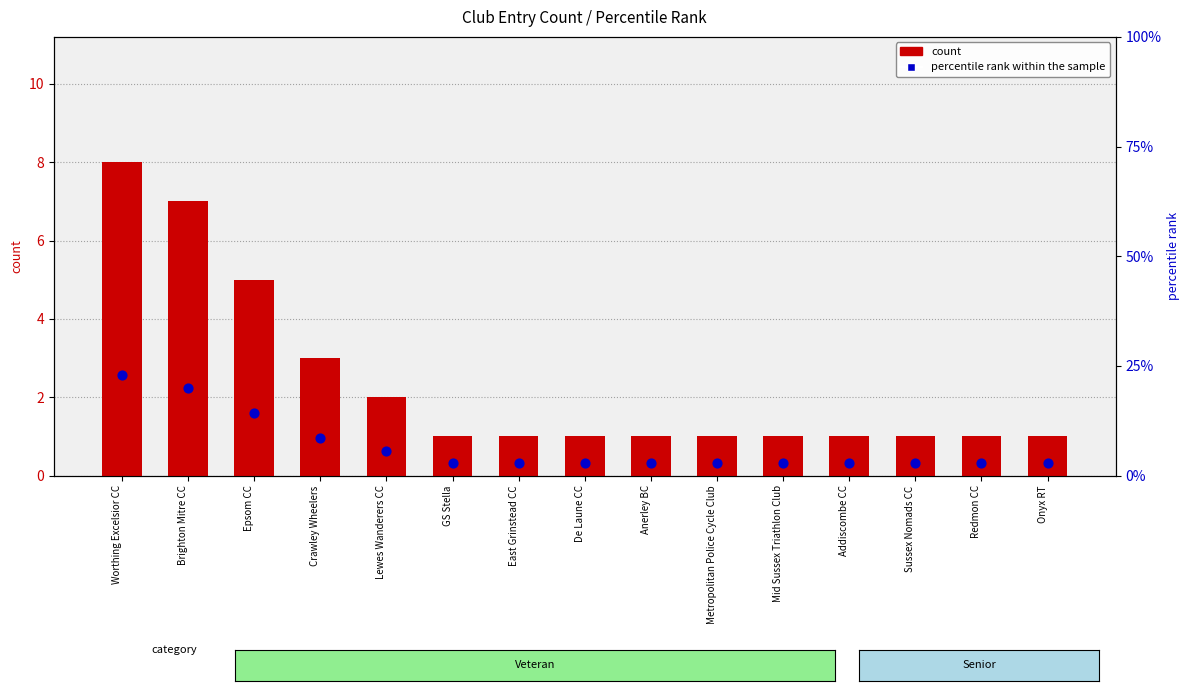

Which series has the widest spread of Y values?

percentile rank within the sample